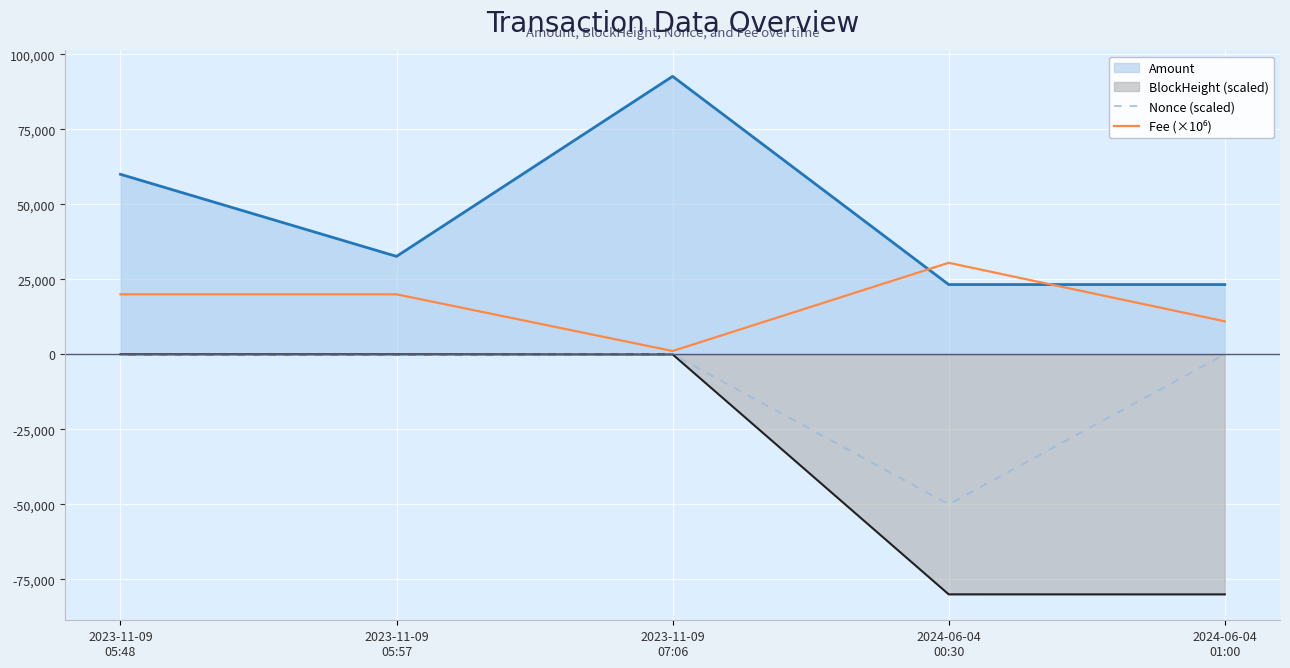

List the series in order of their peak value, highest first.

Amount, Fee (×10⁶), BlockHeight (scaled), Nonce (scaled)